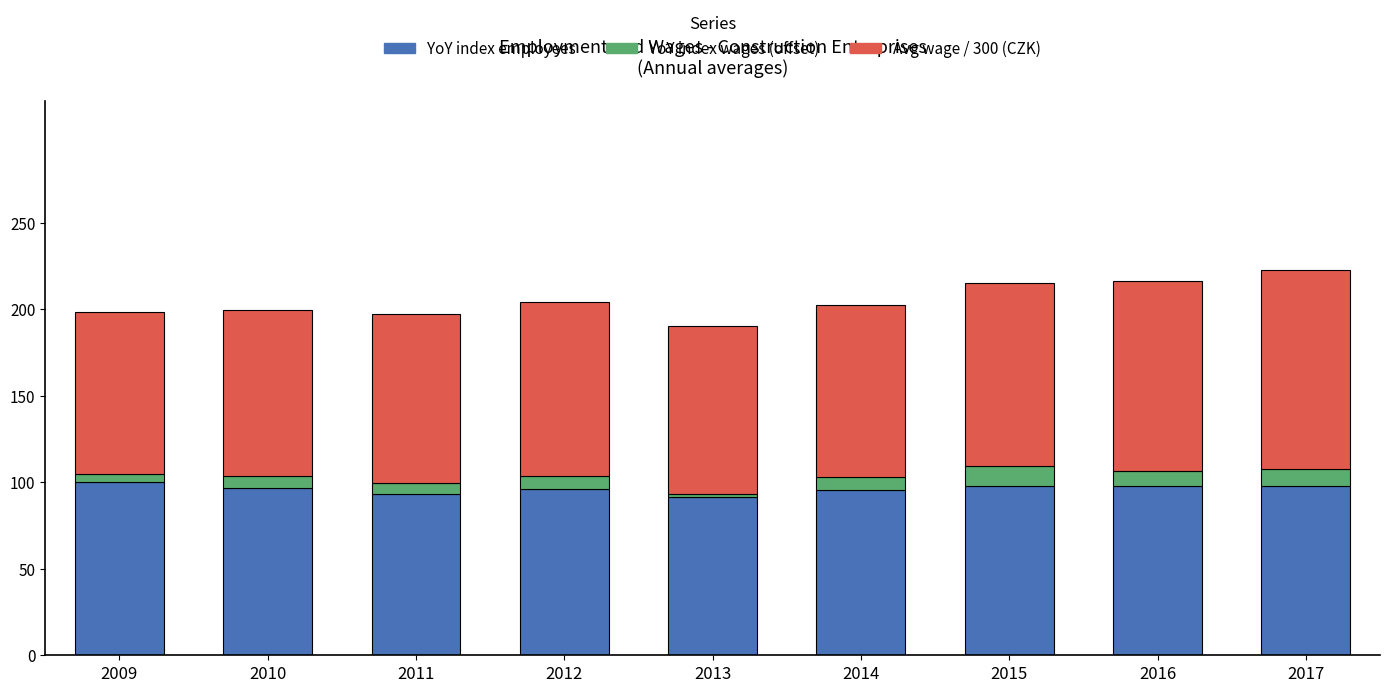

True or false: YoY index employees has a value of 58.5 at 2016.

False